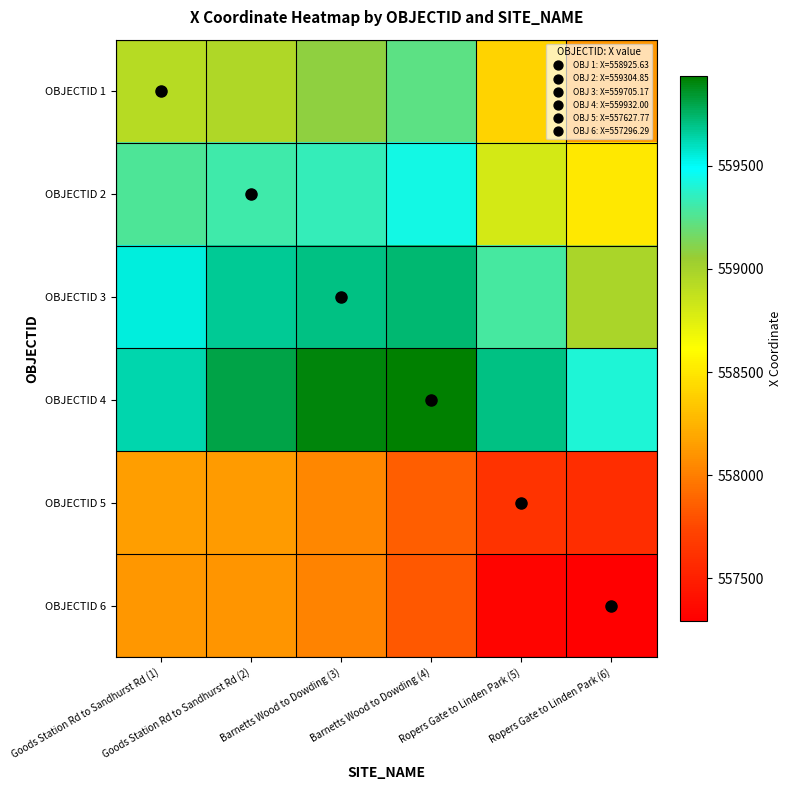

What is the total value across all series at Goods Station Rd to Sandhurst Rd (2)?

3353970.7